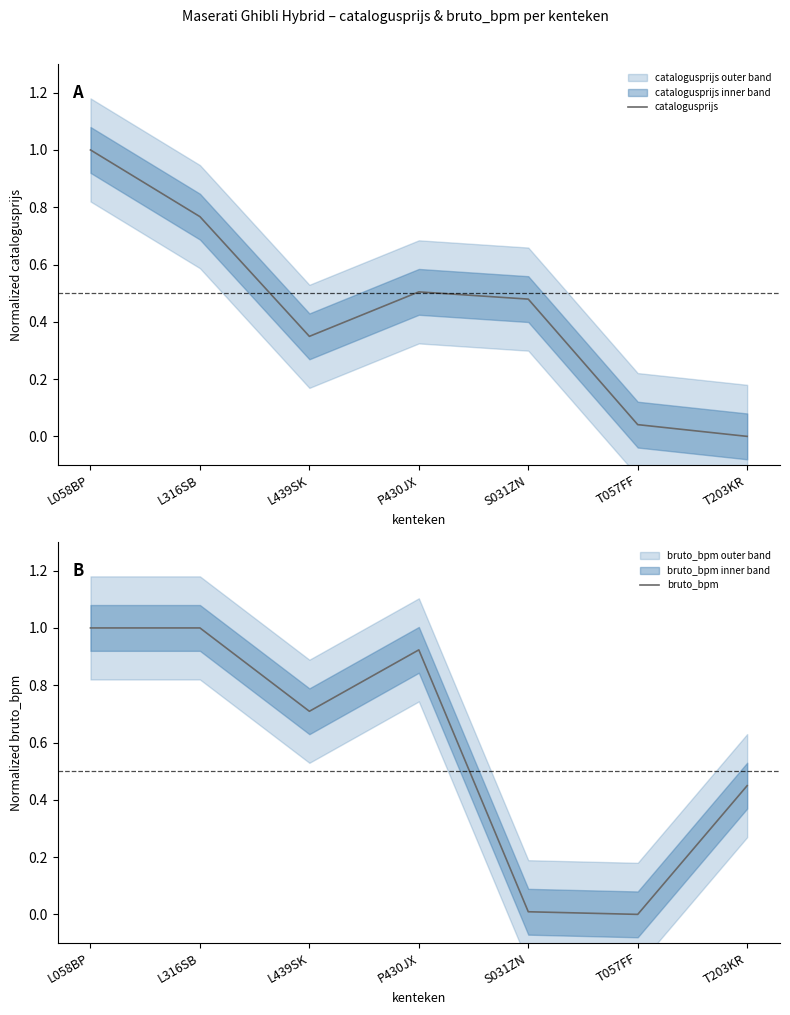

How many positive values does the bruto_bpm series have?

6